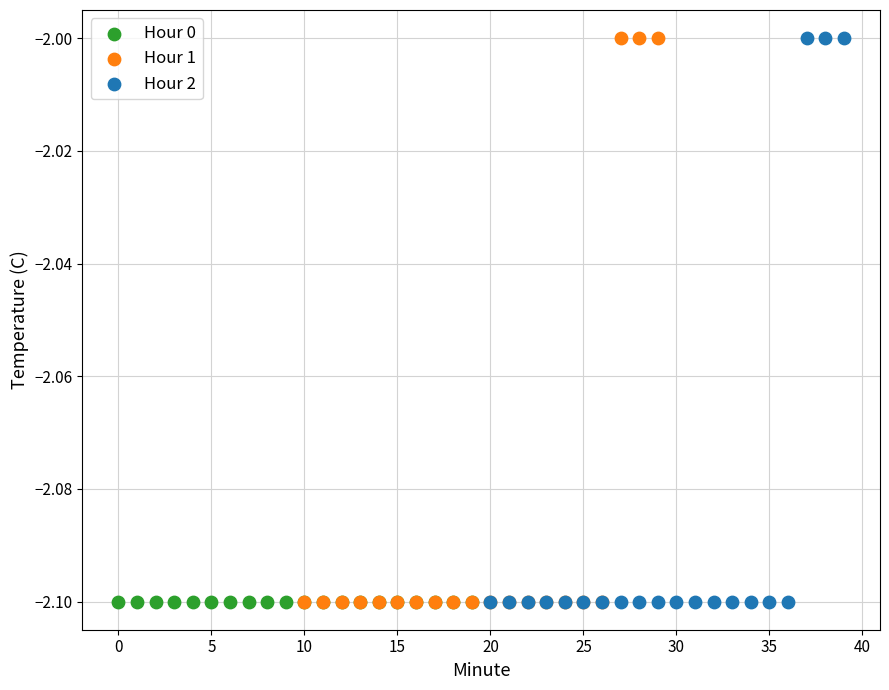

What are all the series names shown in the legend?

Hour 0, Hour 1, Hour 2